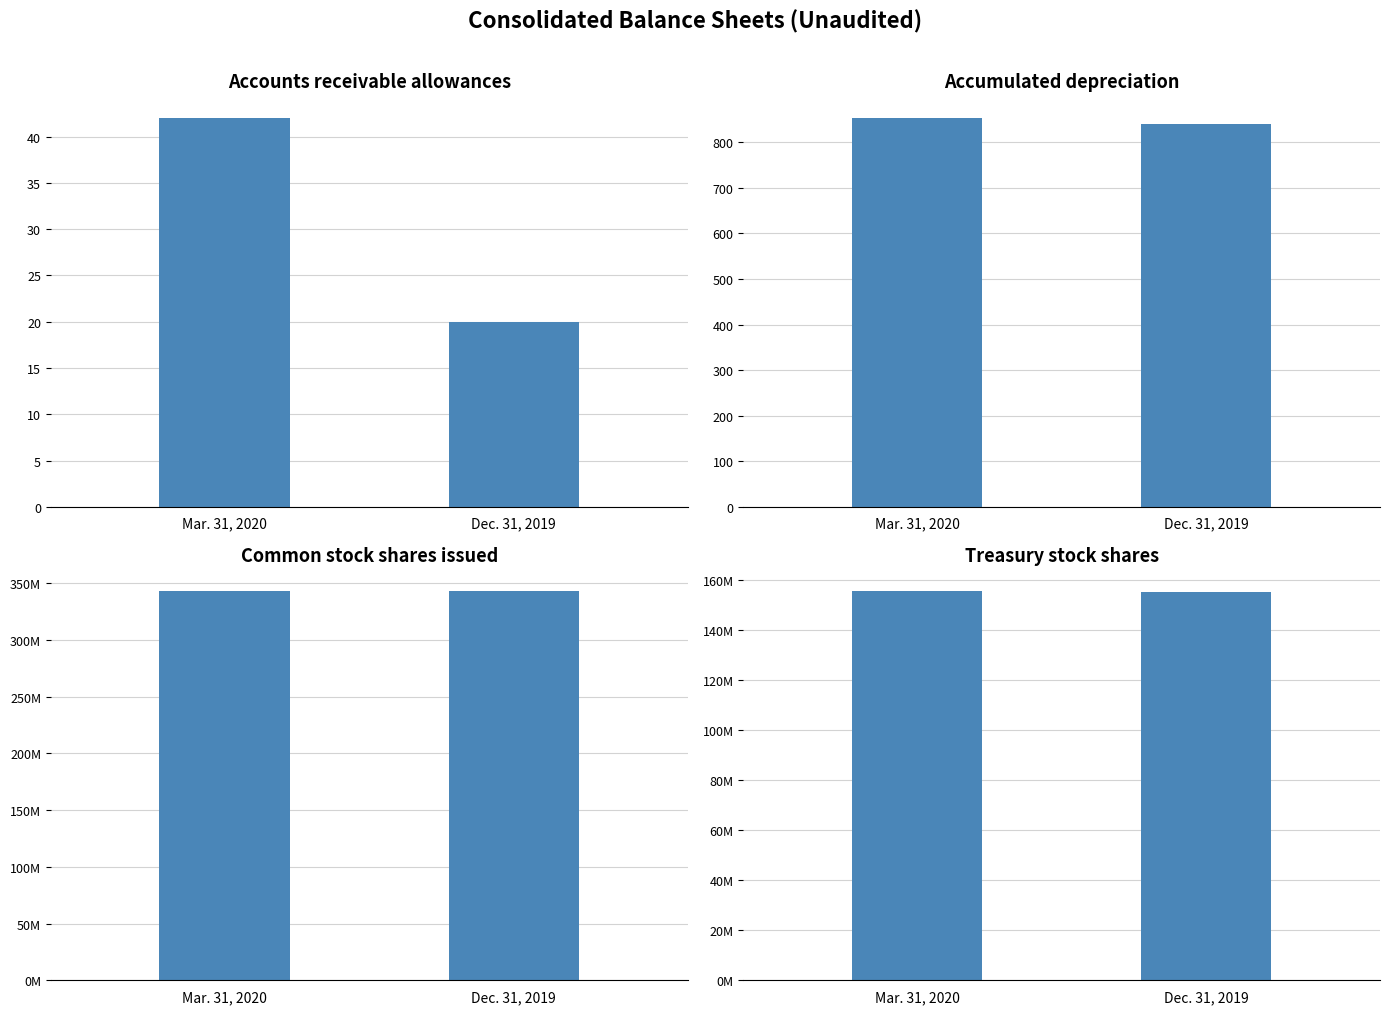

Is the value of Dec. 31, 2019 at Treasury stock shares greater than the value of Mar. 31, 2020 at Common stock shares issued?

No